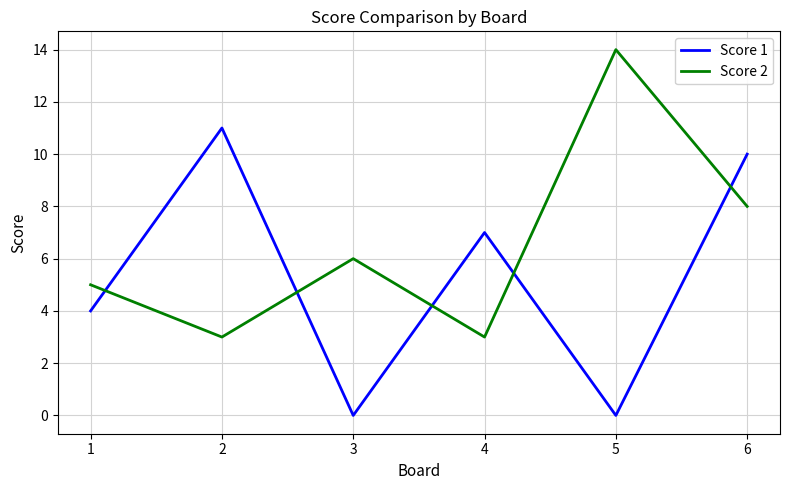

Where is Score 1 nearest to the value 5?

1